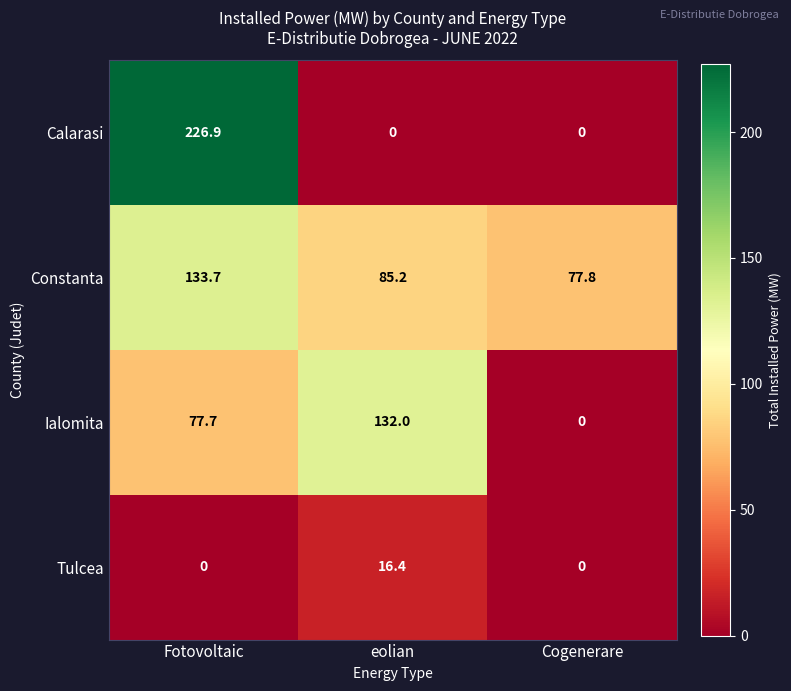

What is the spread (max minus min) of values at Cogenerare?

77.8